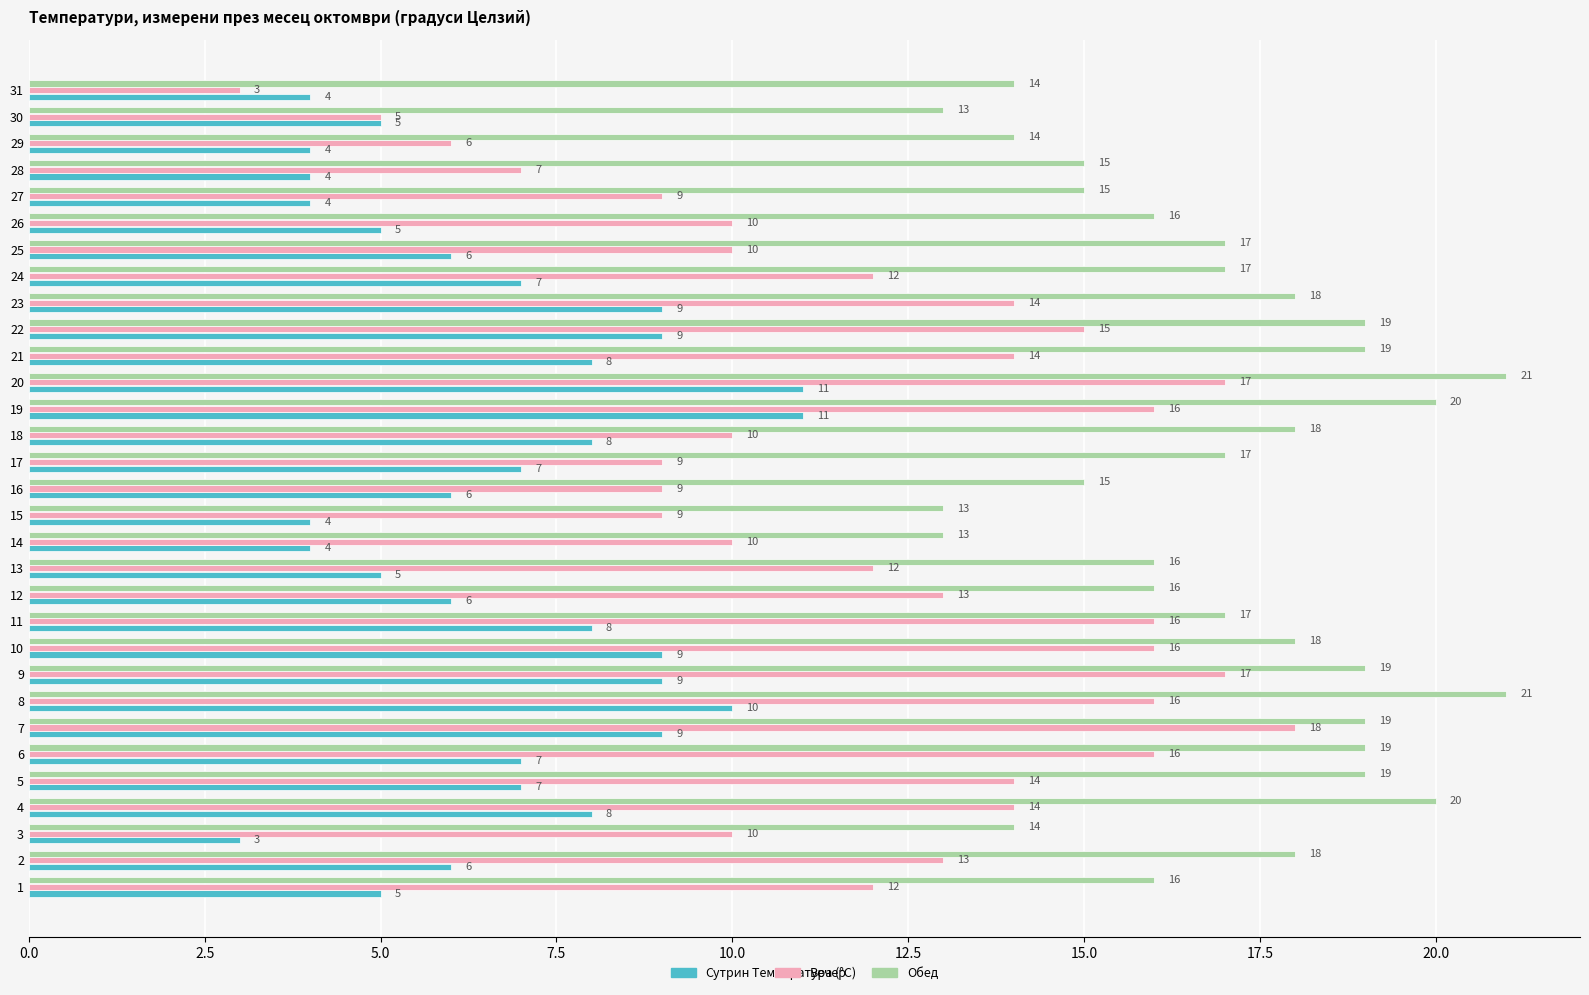

What is the total value across all series at 24?

36